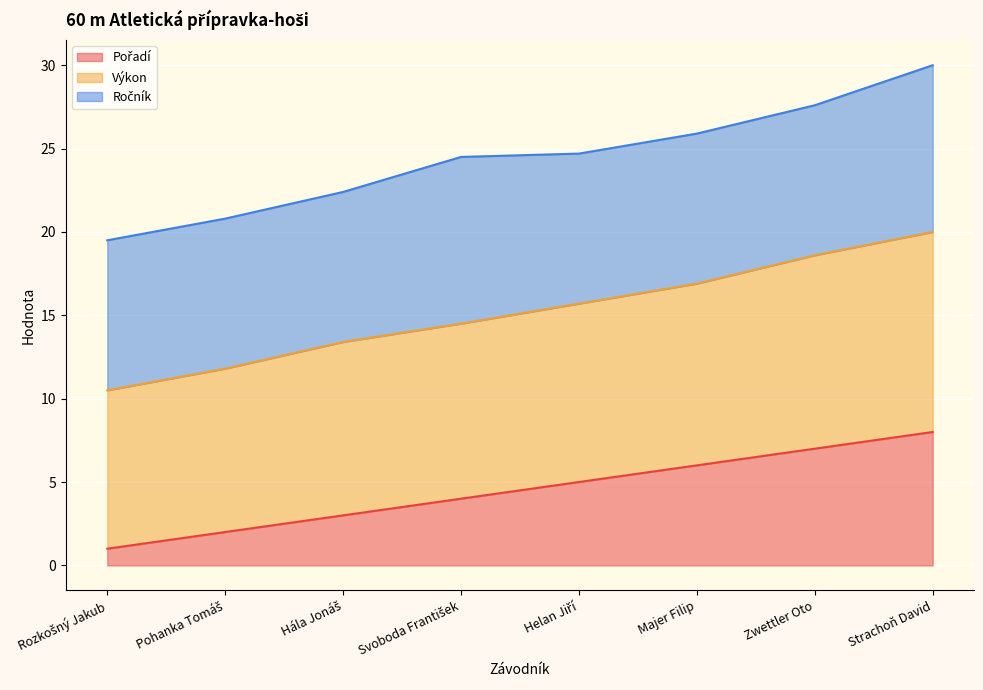

Where does the Pořadí series first go above 5?

Majer Filip